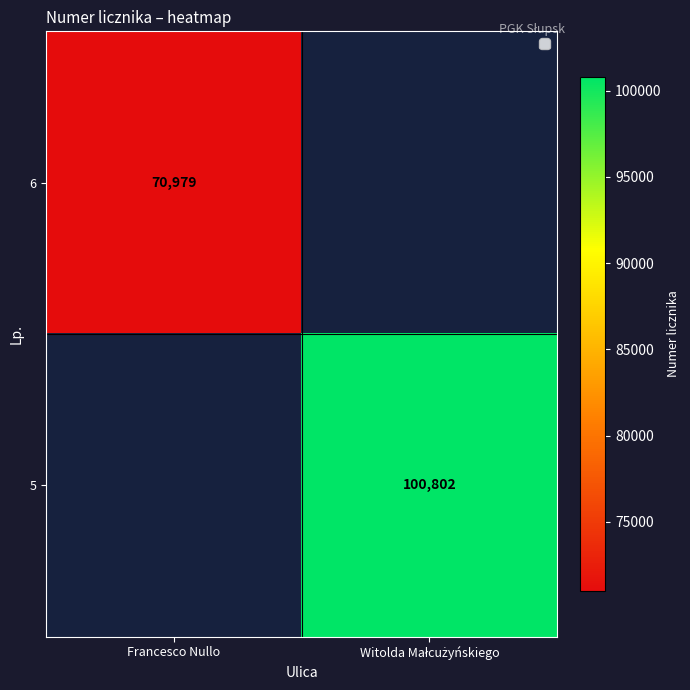

What is the greatest value displayed?

100802.0